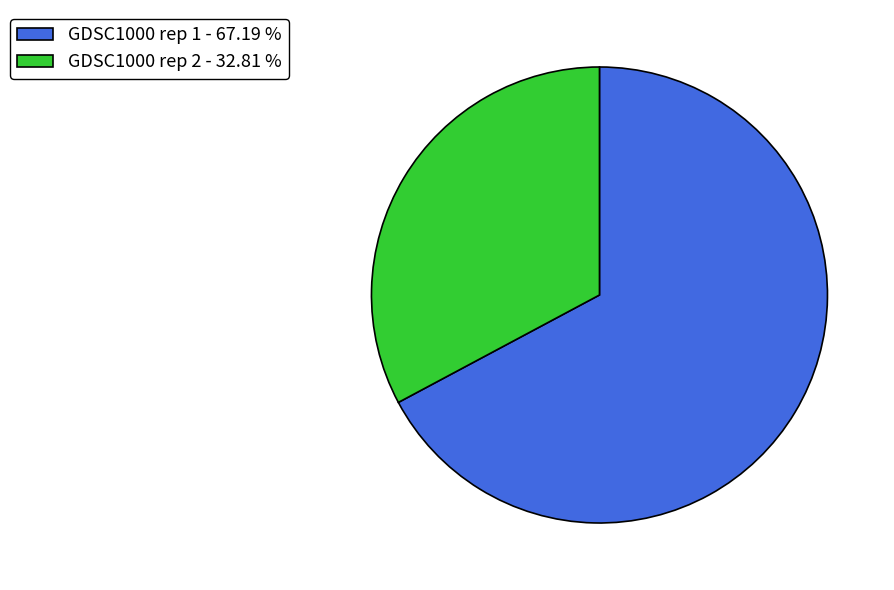

Which slice is the smallest?

GDSC1000 rep 2